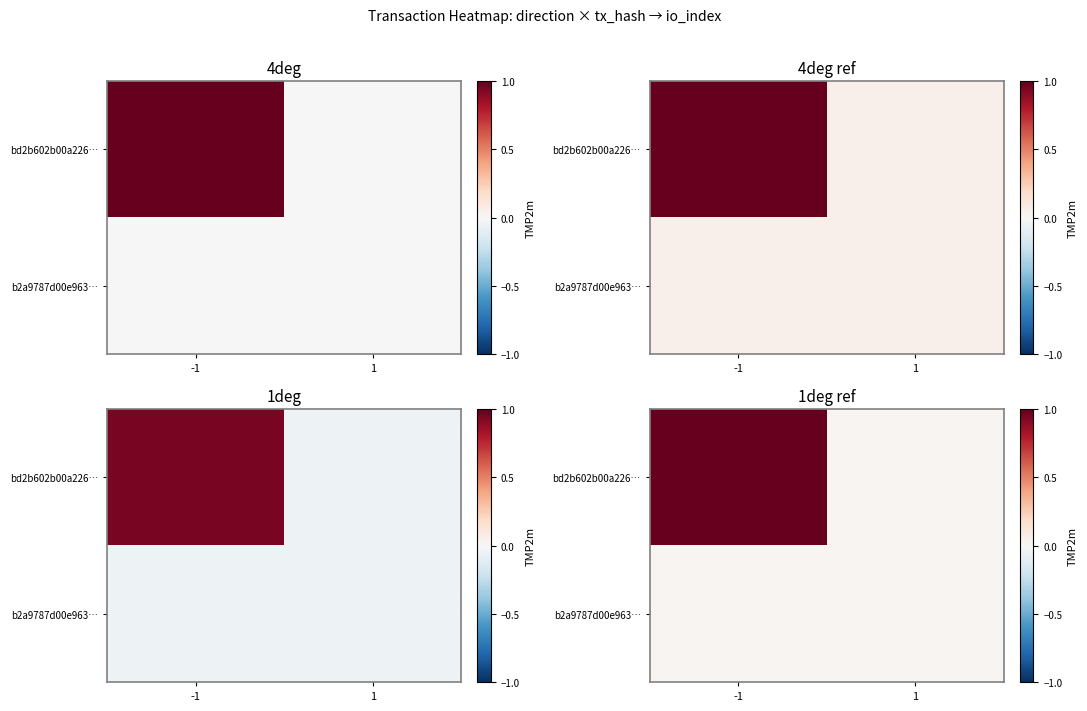

Rank the series by their average value, from highest to lowest.

bd2b602b00a226…, b2a9787d00e963…